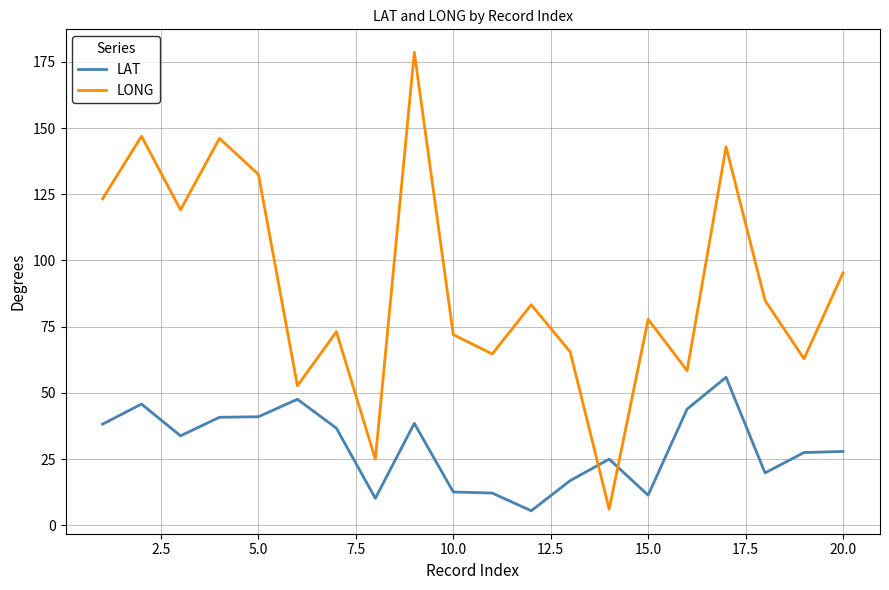

Which series has the largest range (max minus min)?

LONG